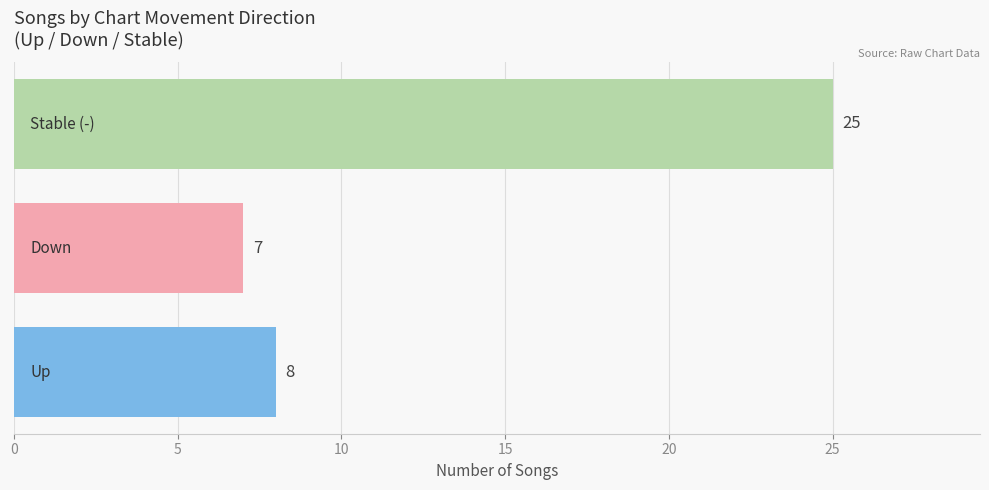

Reading bottom to top, what are all the values shown in this chart?

8	7	25